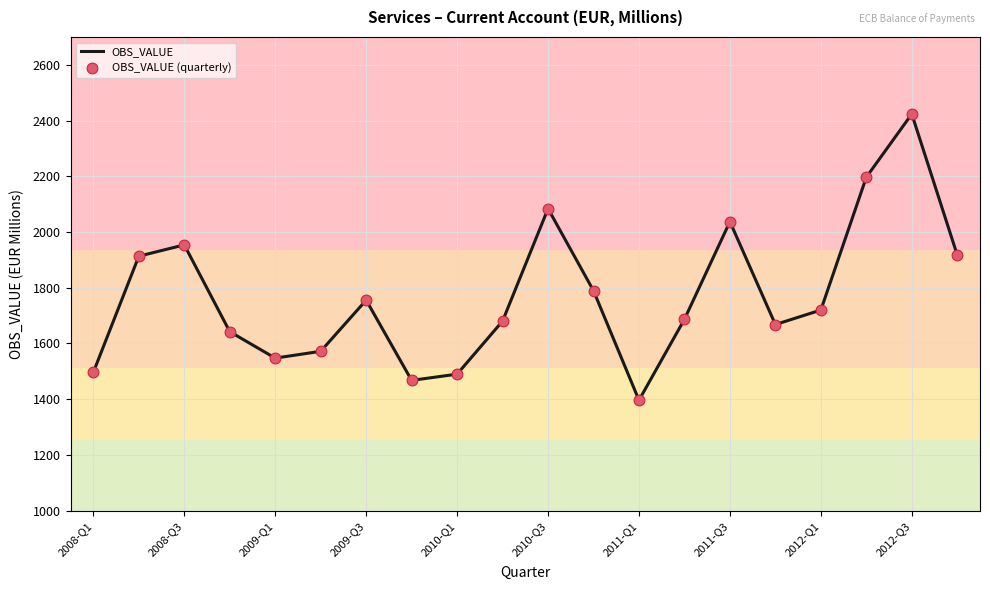

What is the greatest value displayed?

2423.4